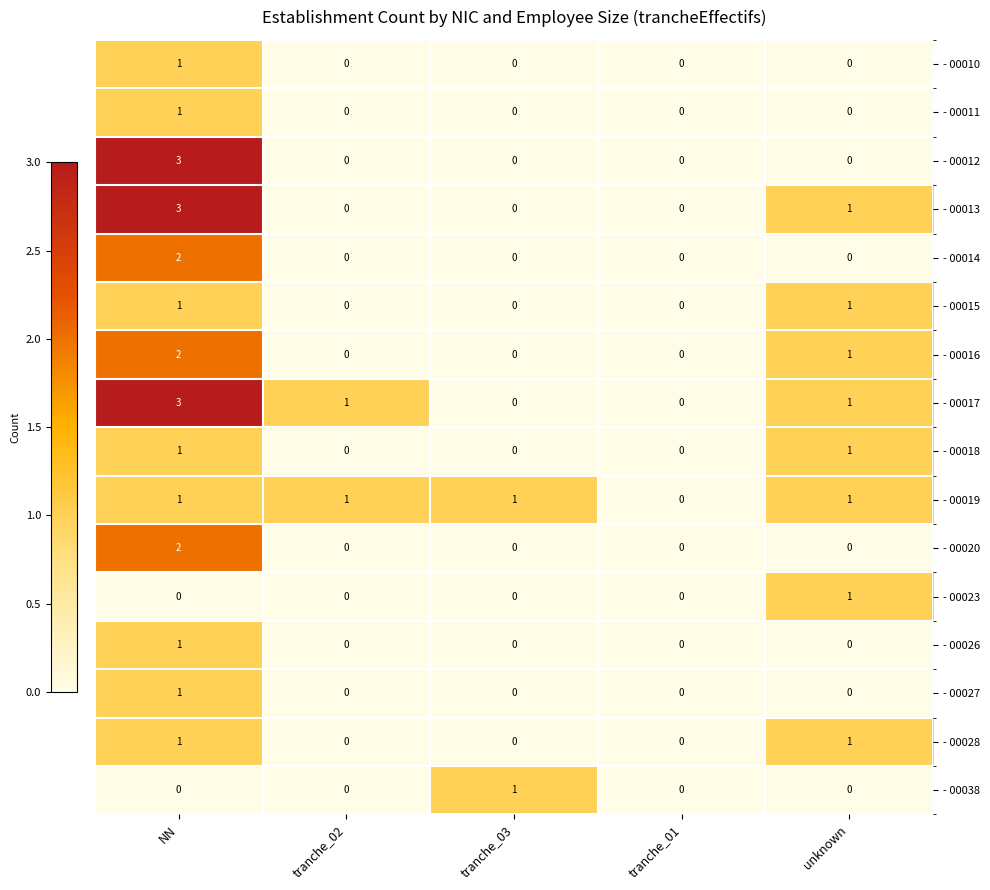

What is the total value across all series at NN?

23